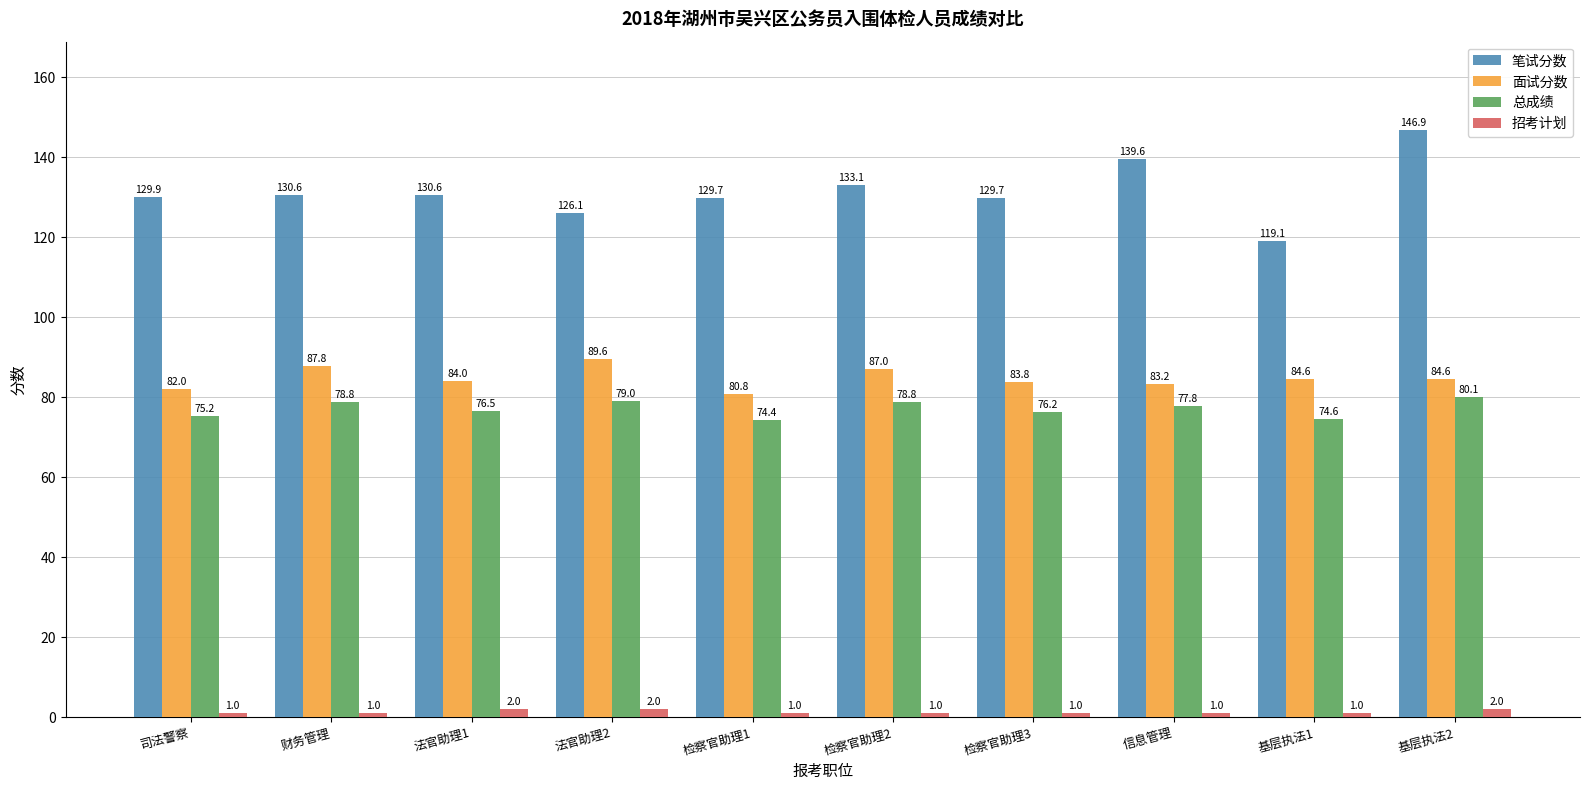

What are all the series names shown in the legend?

笔试分数, 面试分数, 总成绩, 招考计划